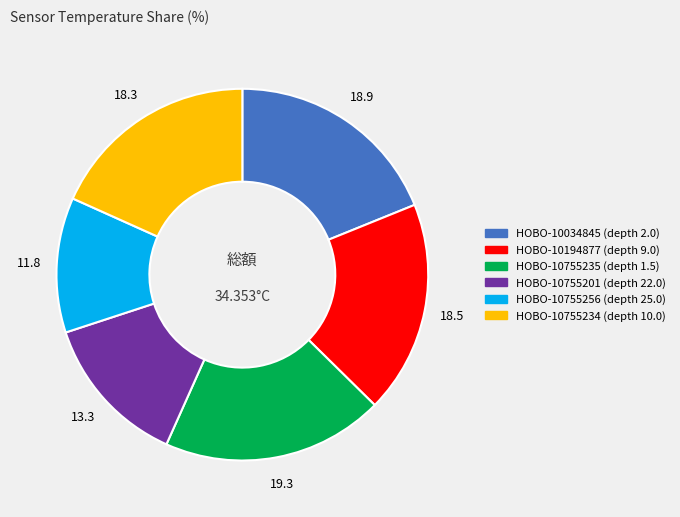

Is there any slice that represents more than half of the pie?

No